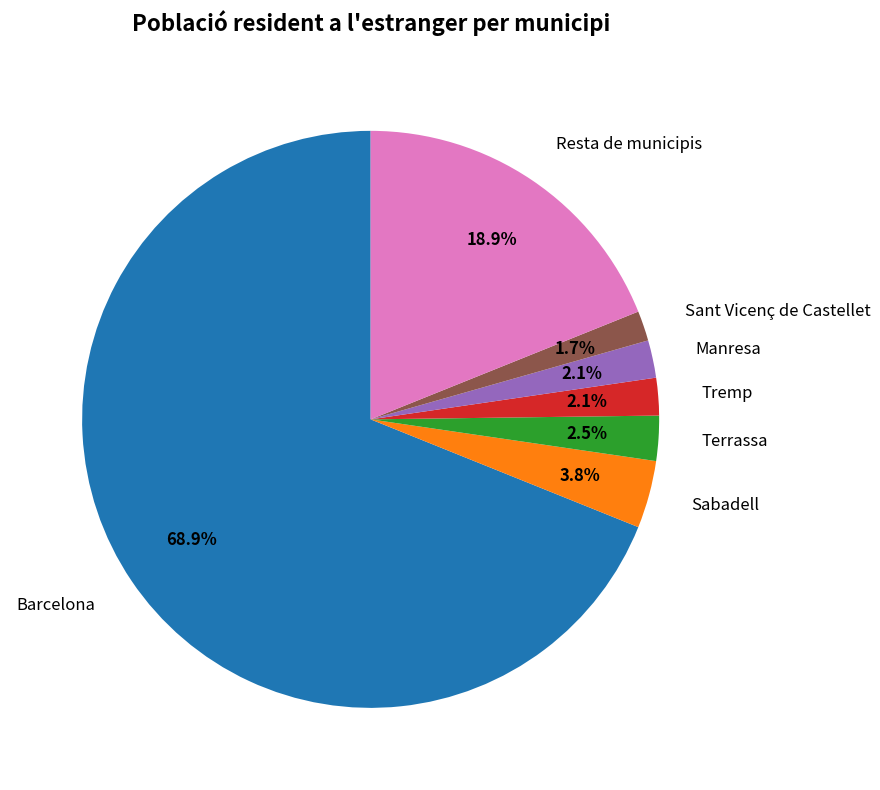

To the nearest percent, what is the difference between the Sabadell and Barcelona slice percentages?

65%